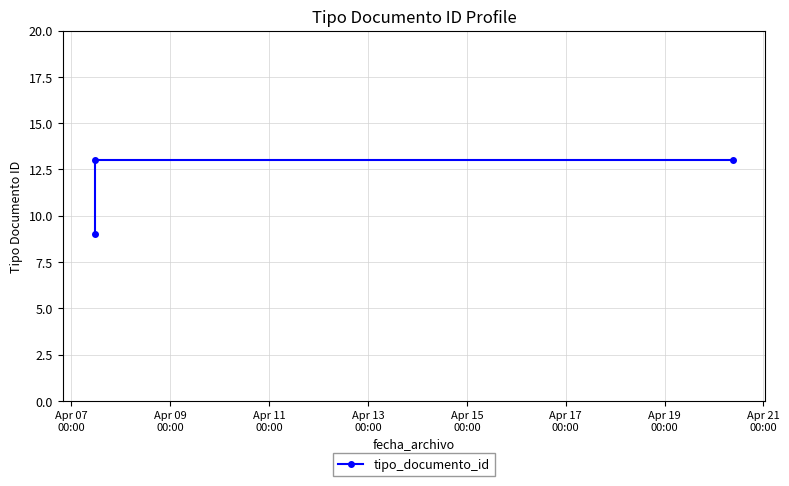

What is the value of the 1st point from the left?

9